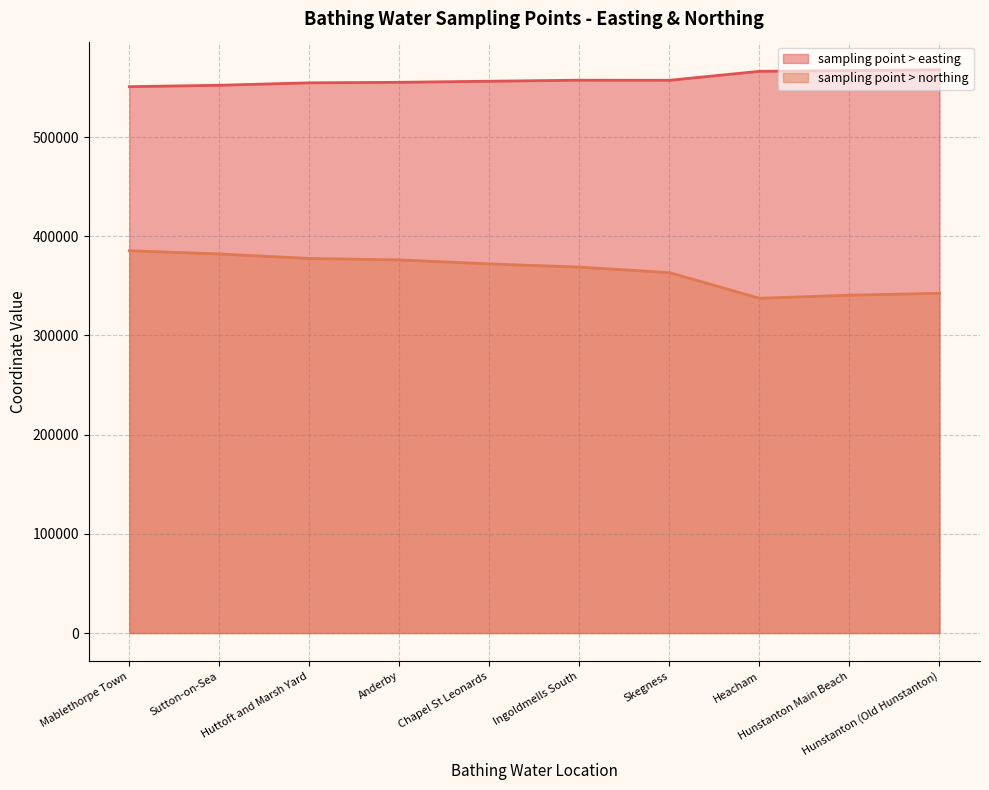

List the series in order of their overall mean, lowest first.

sampling point > northing, sampling point > easting